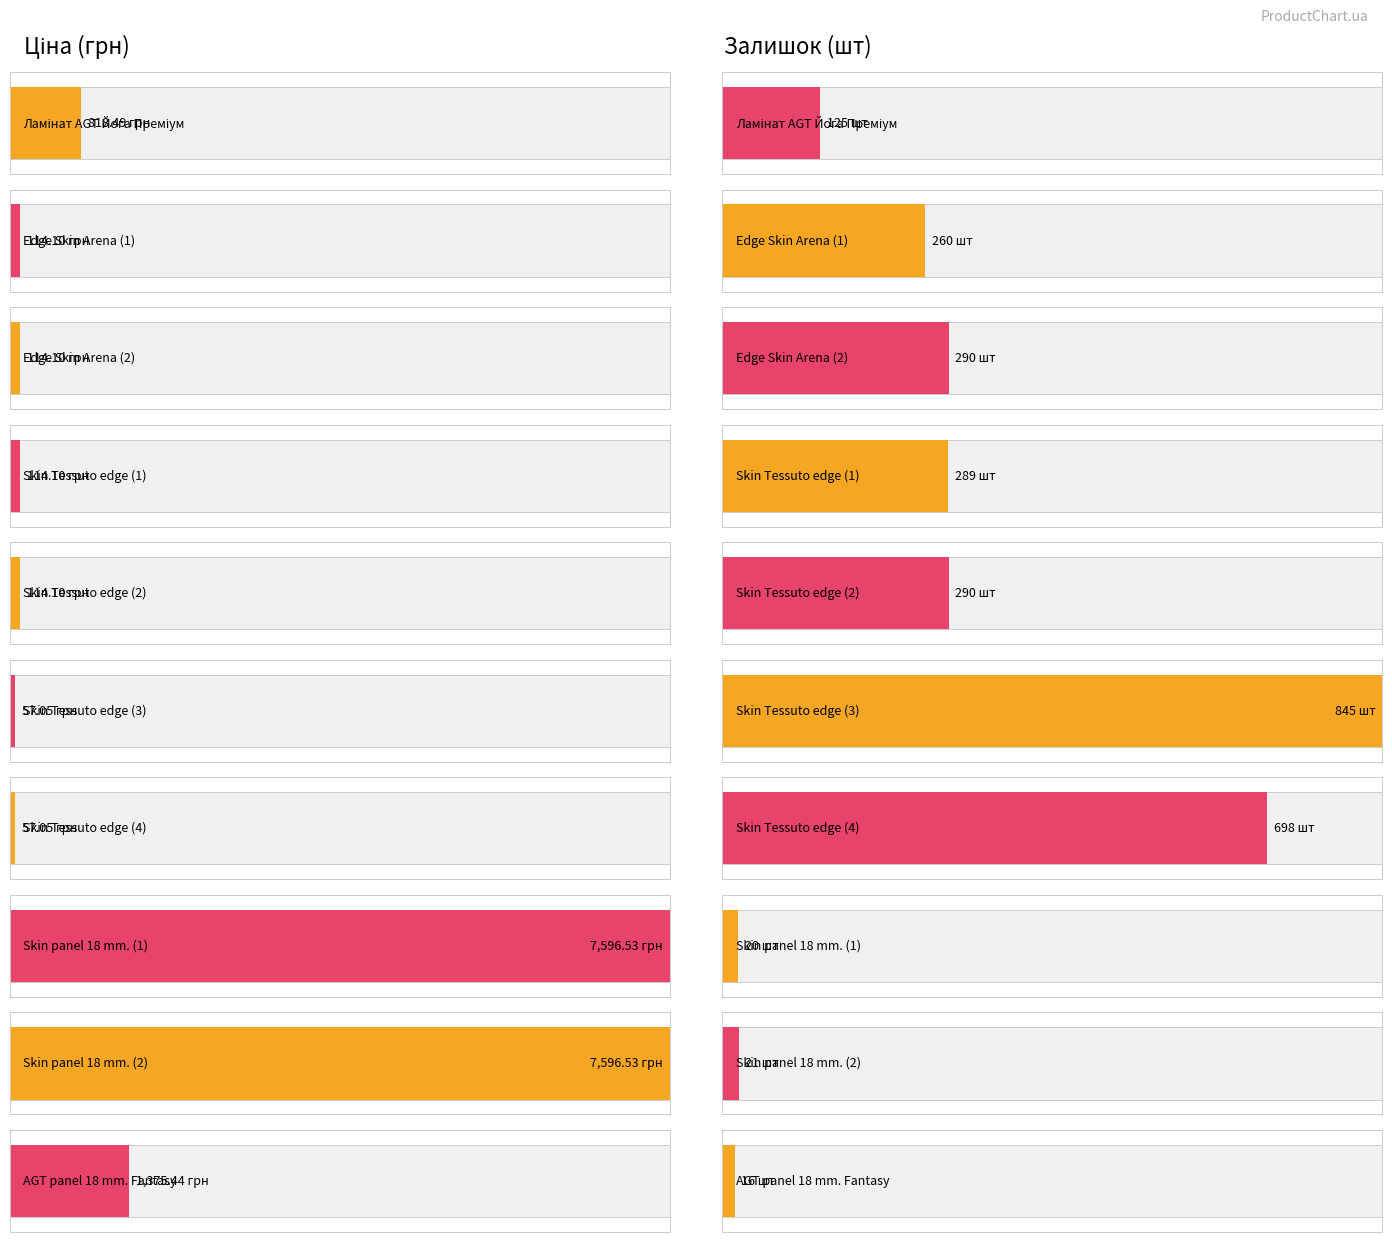

What is the difference between the second highest and minimum values in the Ціна series?

7539.5